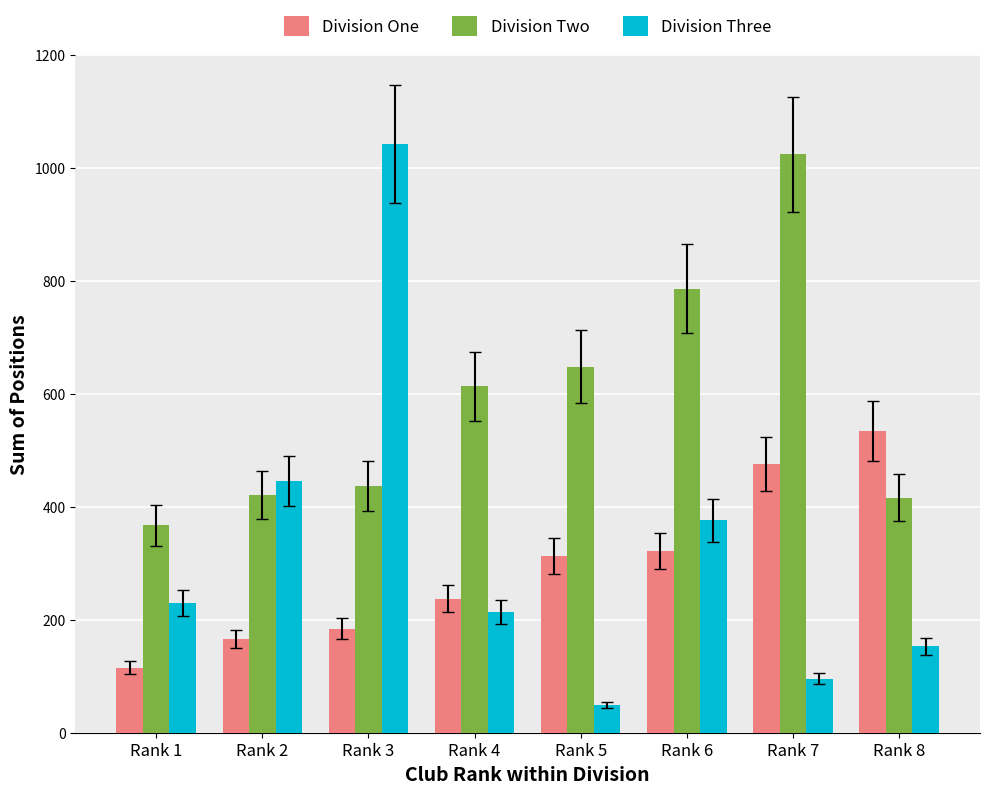

At how many categories does at least one series exceed 208?

8